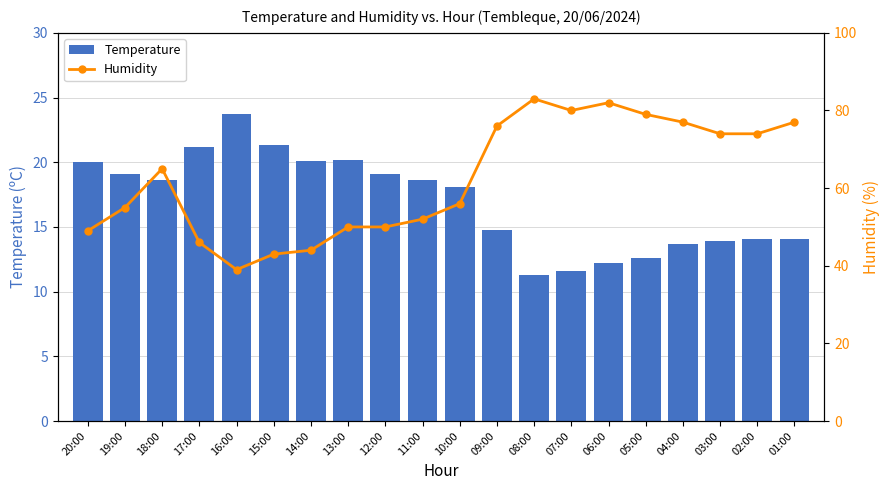

Count the number of categories in the chart.

20